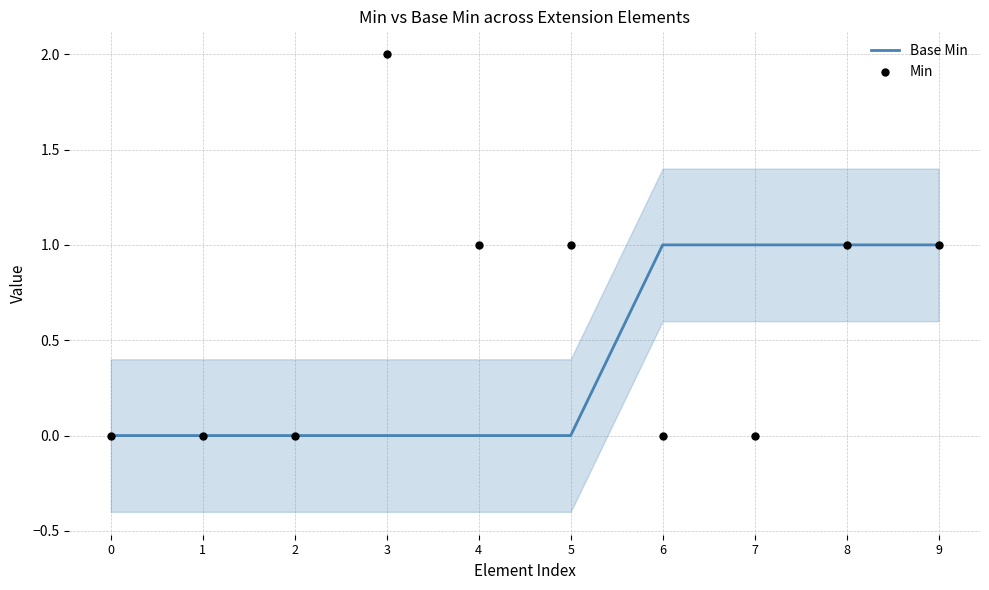

Which series has the largest Y range (max minus min)?

Min